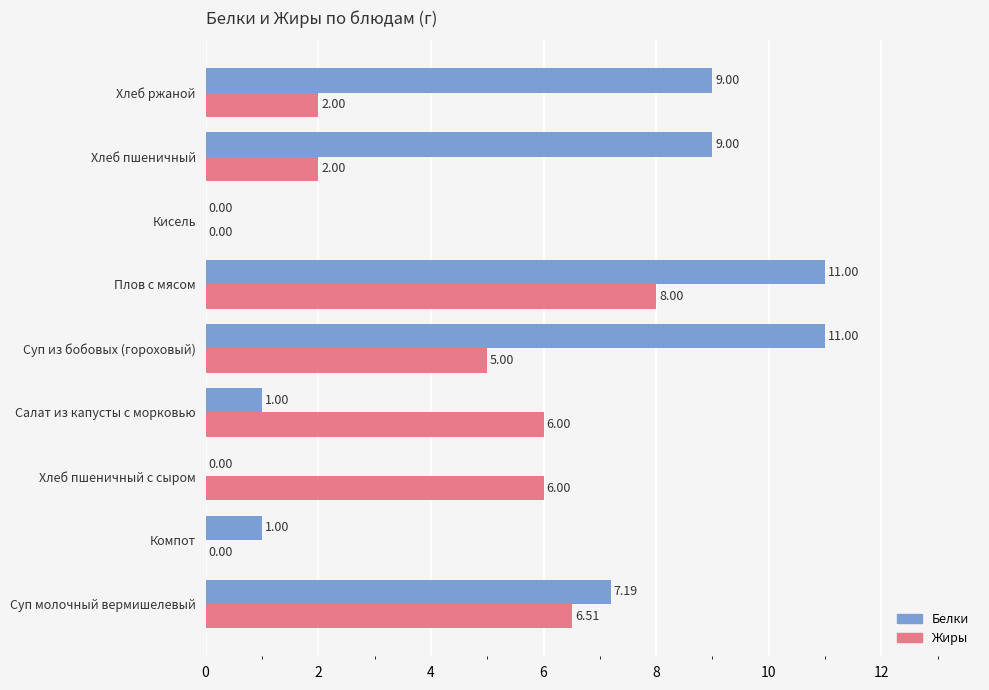

What is the sum of all Жиры values?

35.5